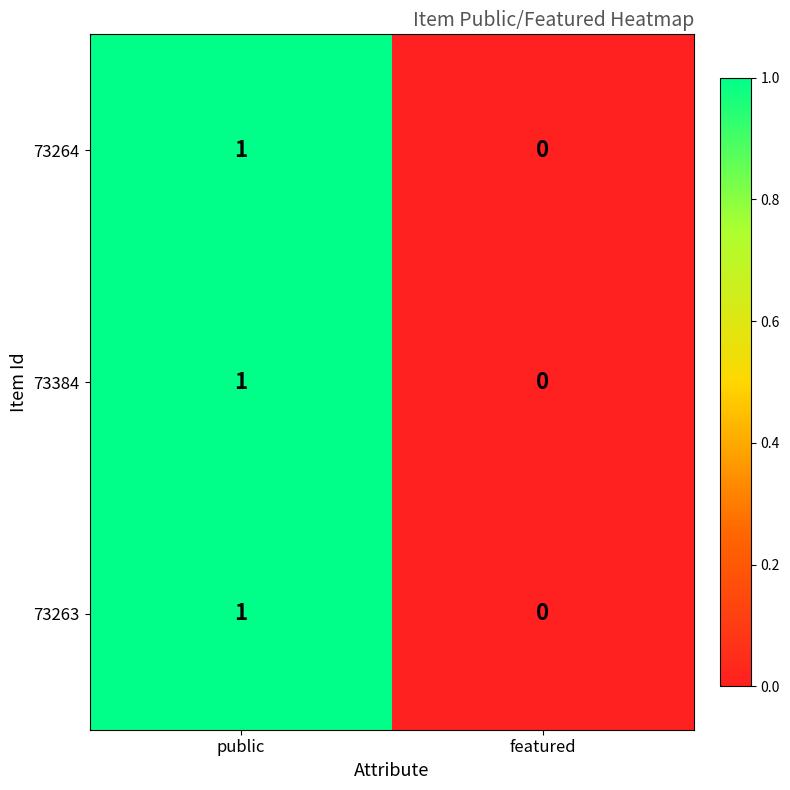

Where is 73264 nearest to the value 0?

featured